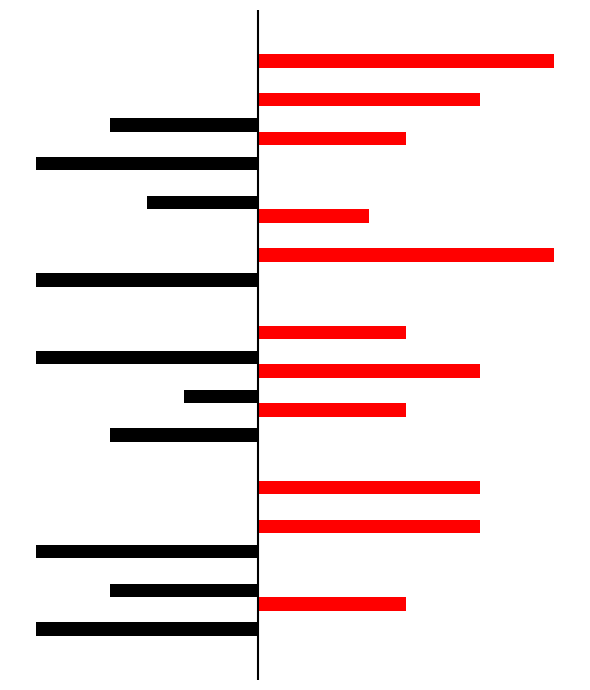

How many bars are there in total?

32